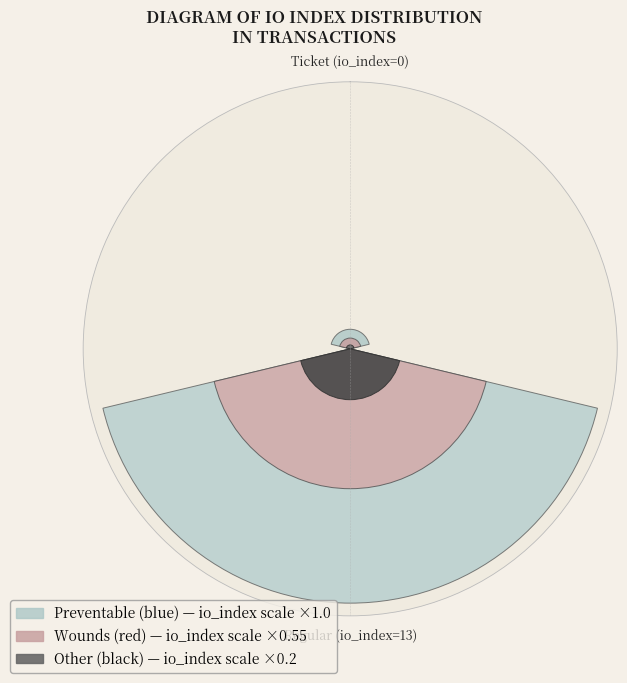

Is it true that Ticket (io_index=0) is 7% of the pie?

True